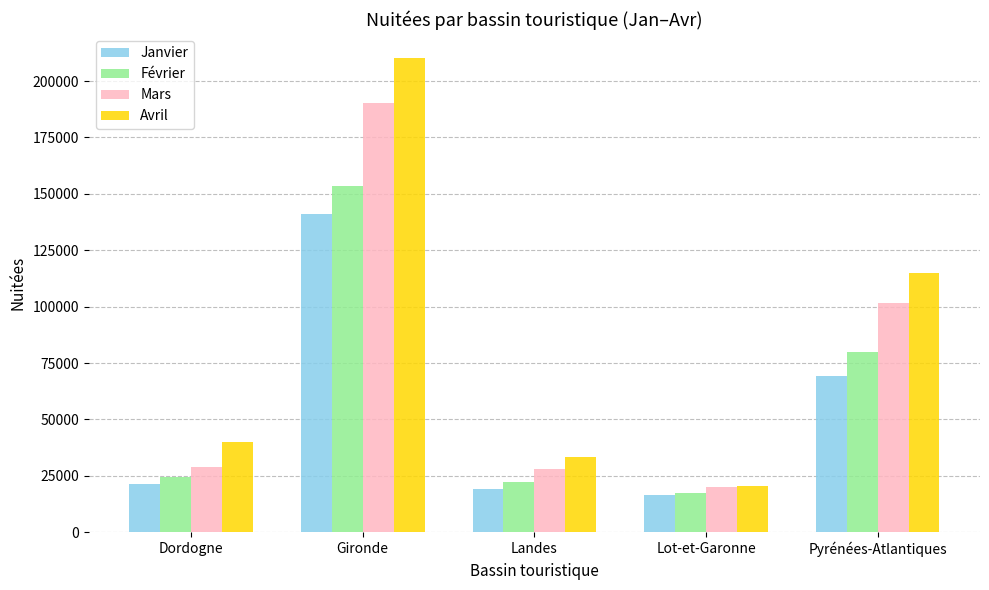

What is the highest value of the Janvier series?

141077